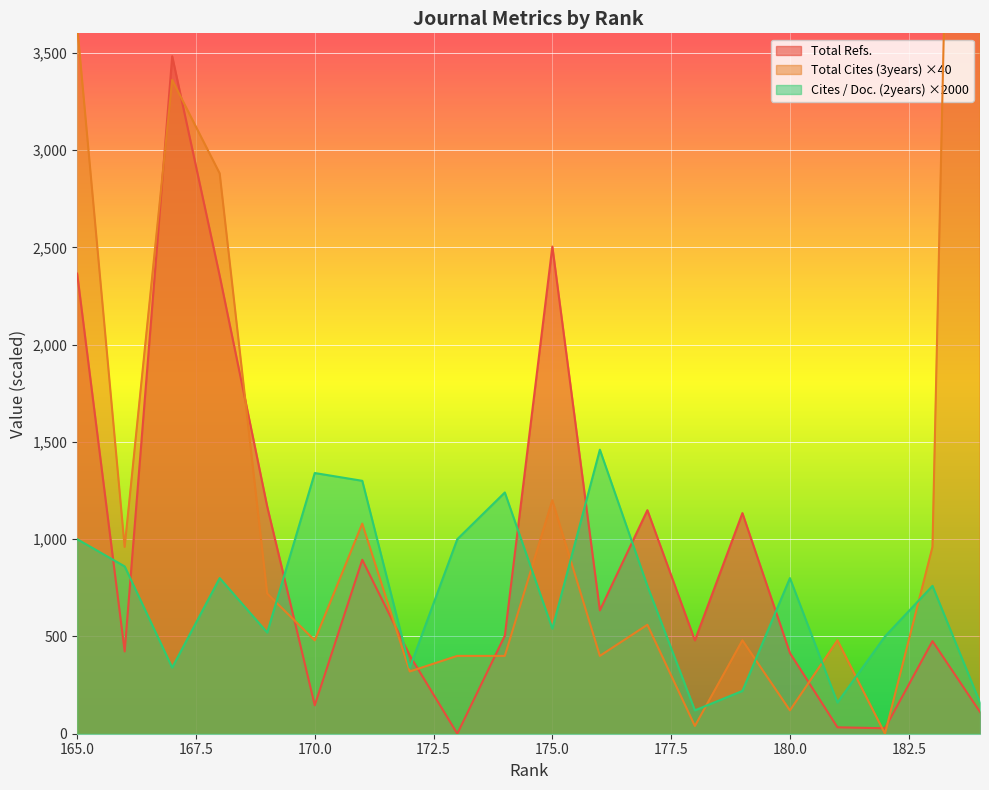

The value of Cites / Doc. (2years) at 172 is 80. True or false?

False